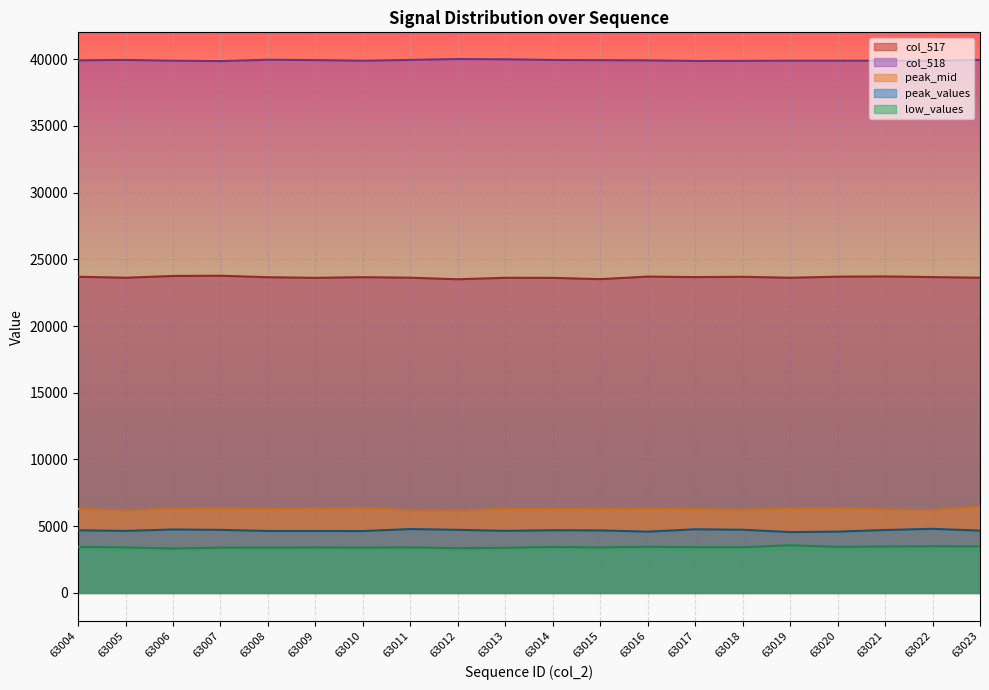

What is the difference between the highest and lowest values at 63006?

36550